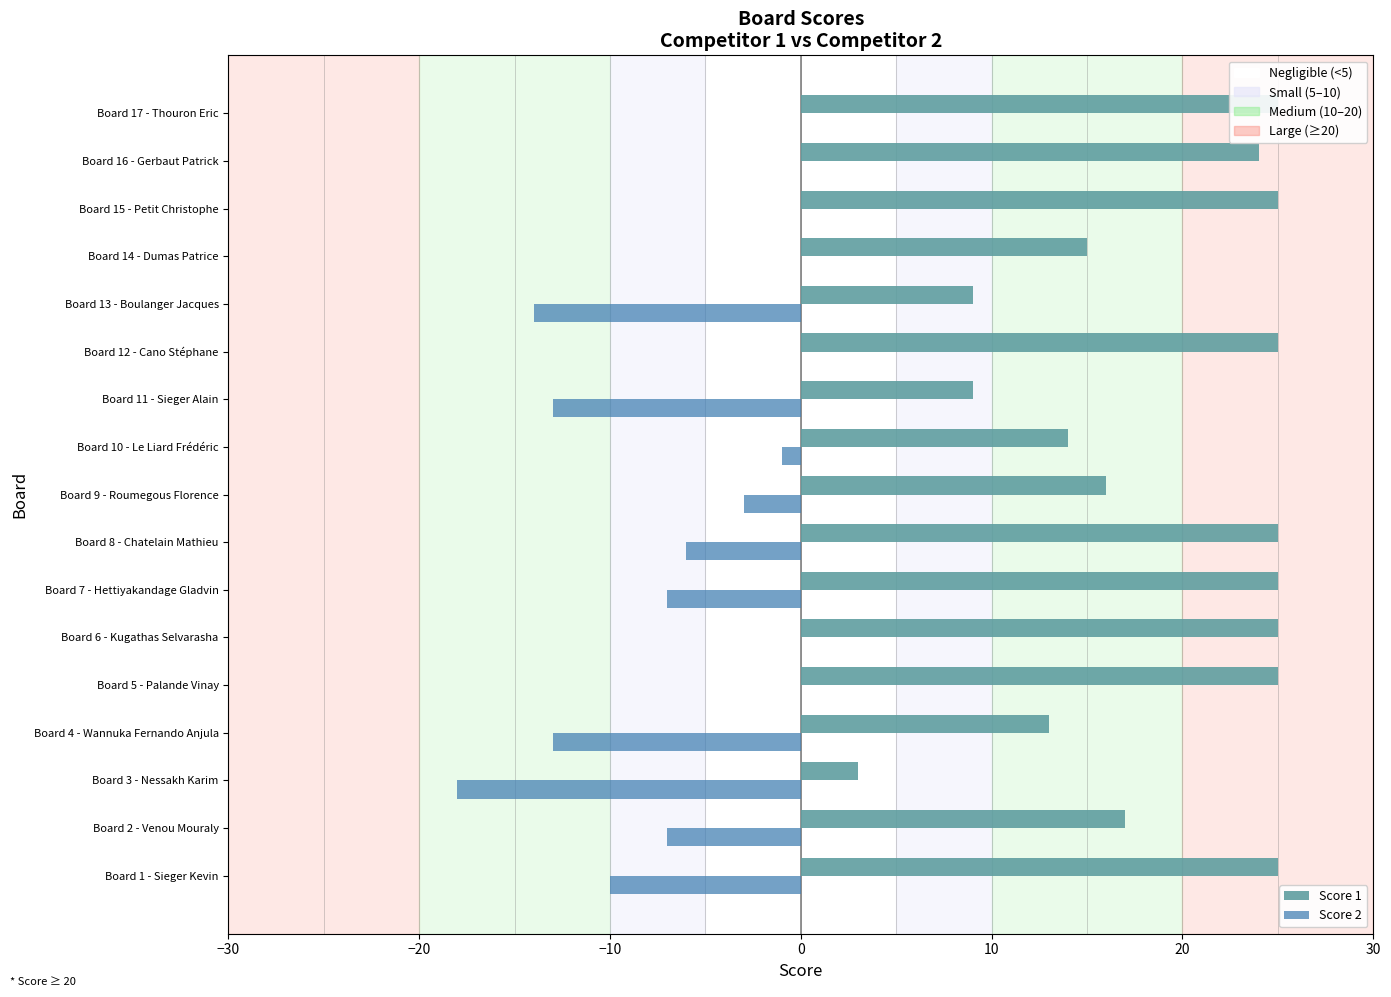

True or false: Score 2 has a value of 0 at Board 6 - Kugathas Selvarasha.

True